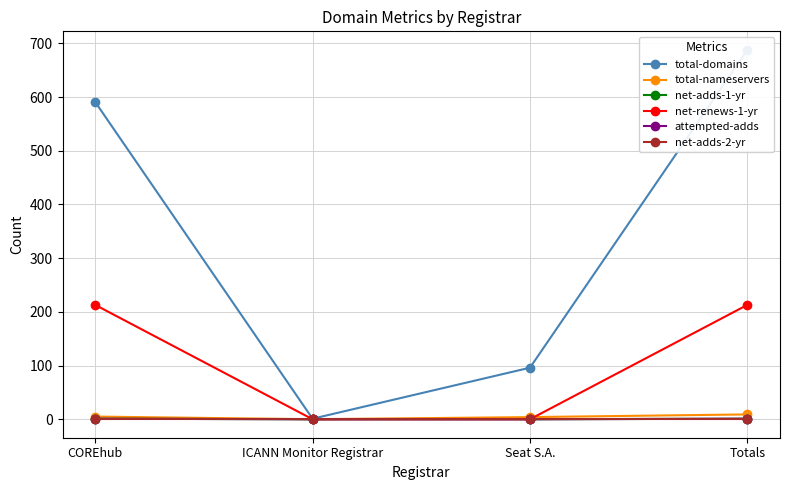

What is the sum of all net-adds-1-yr values?

2